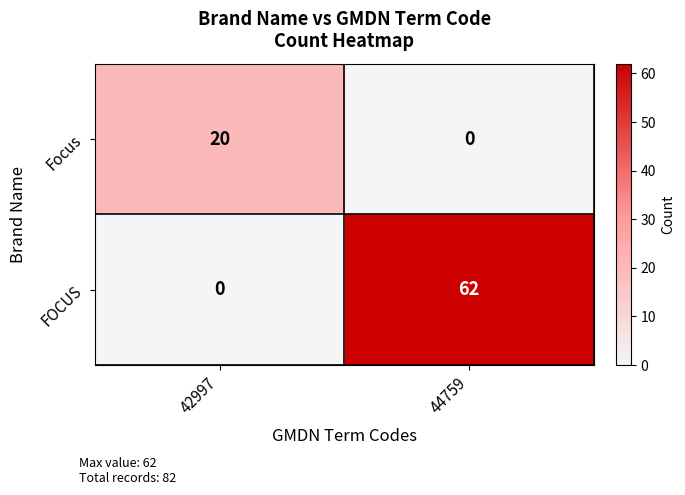

Where is FOCUS nearest to the value 31?

42997